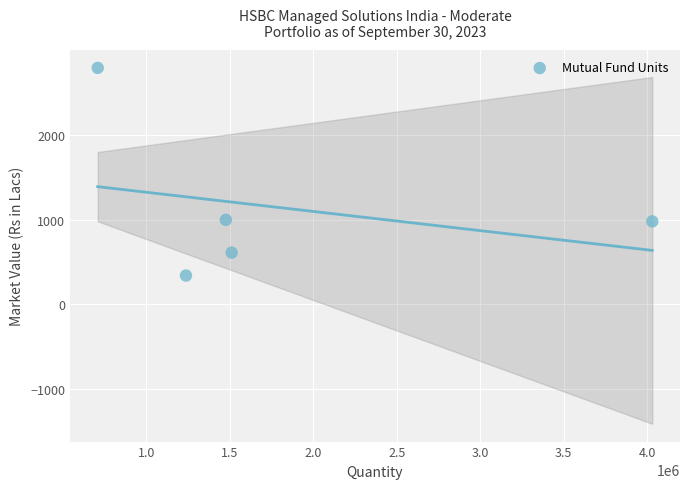

What is the average X value?

1792466.9